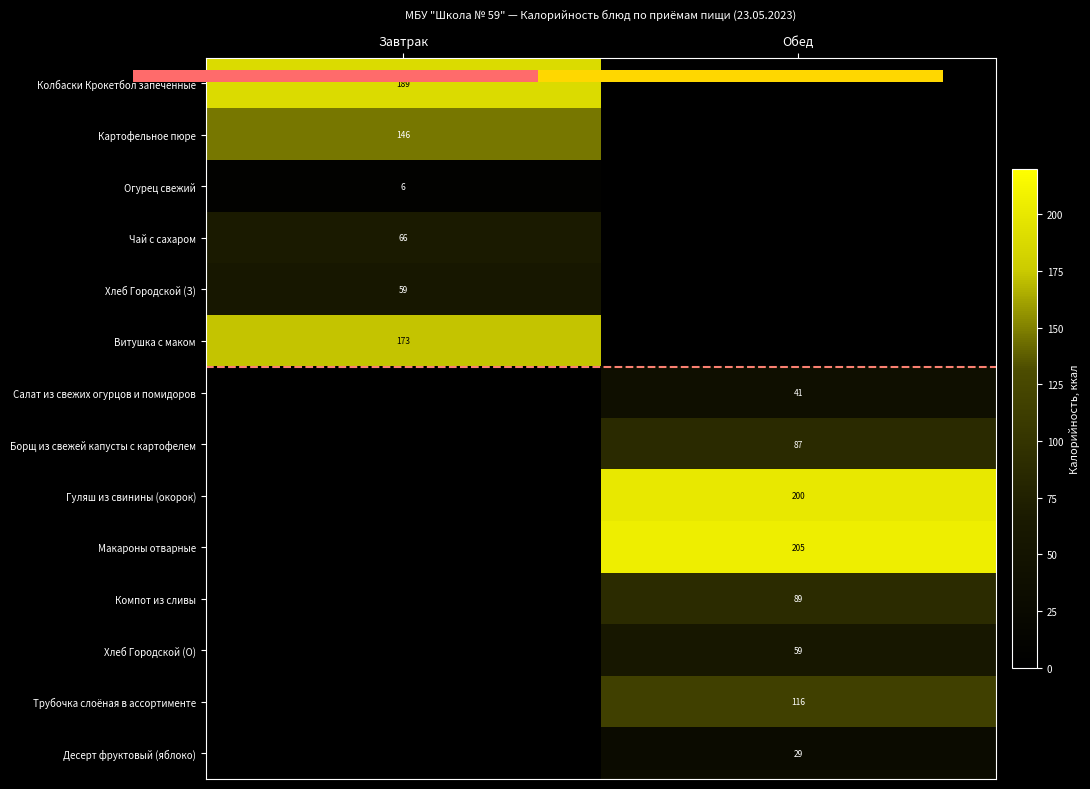

List the labels in order of Гуляш из свинины (окорок) value, smallest first.

Завтрак, Обед